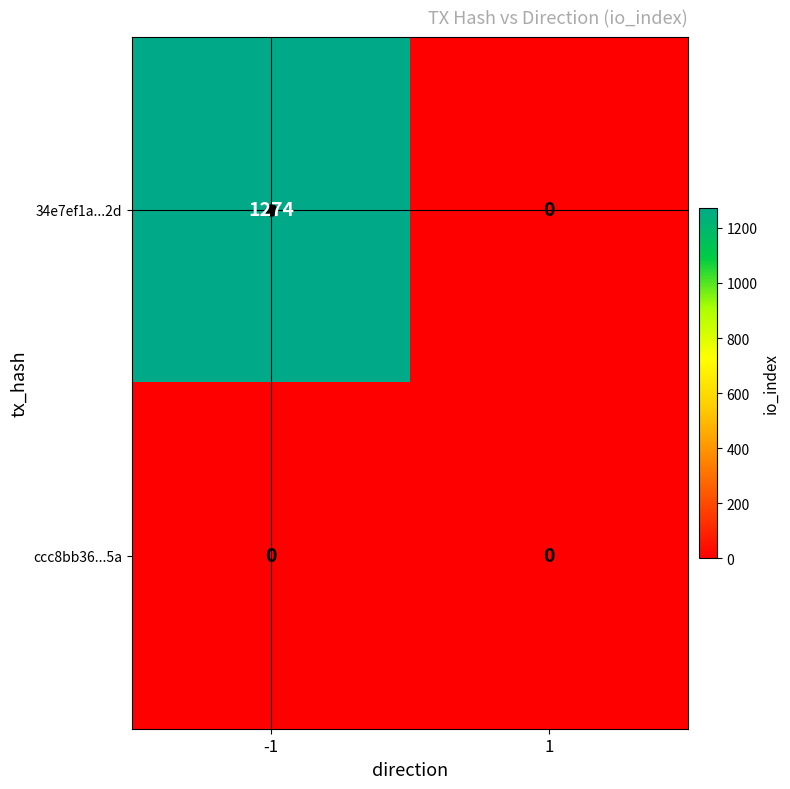

The value of 34e7ef1a...2d at 1 is -412. True or false?

False